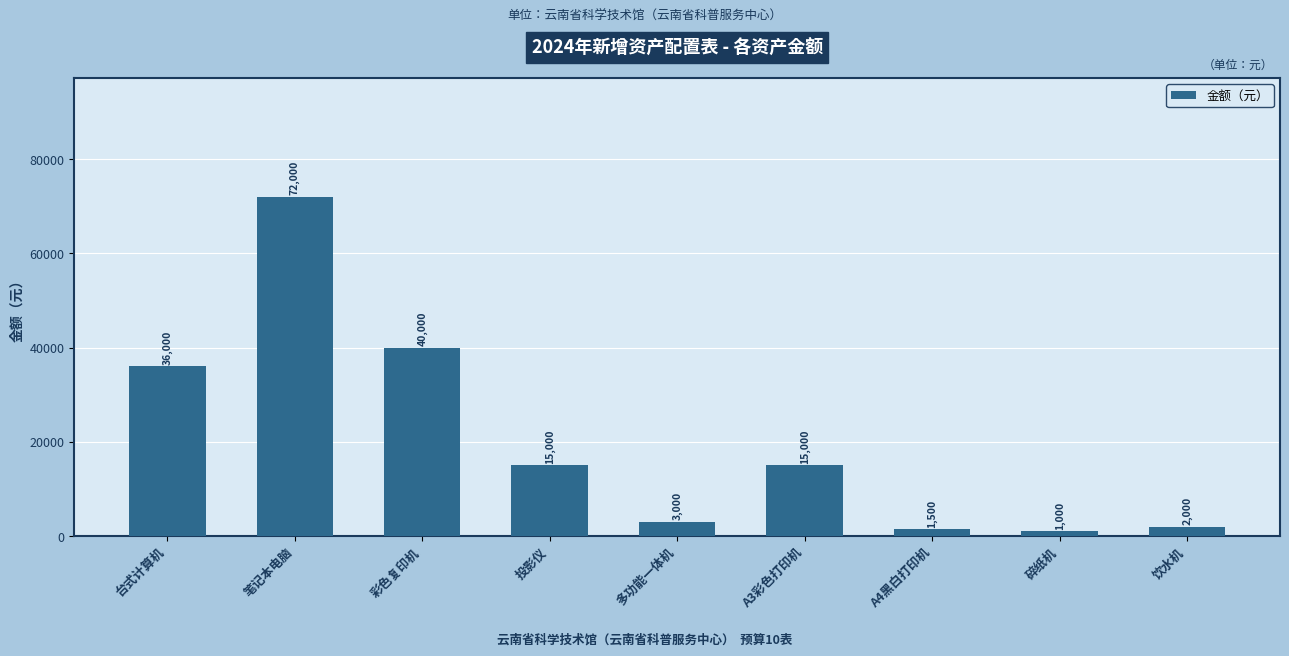

Between A3彩色打印机 and 台式计算机, which is larger?

台式计算机